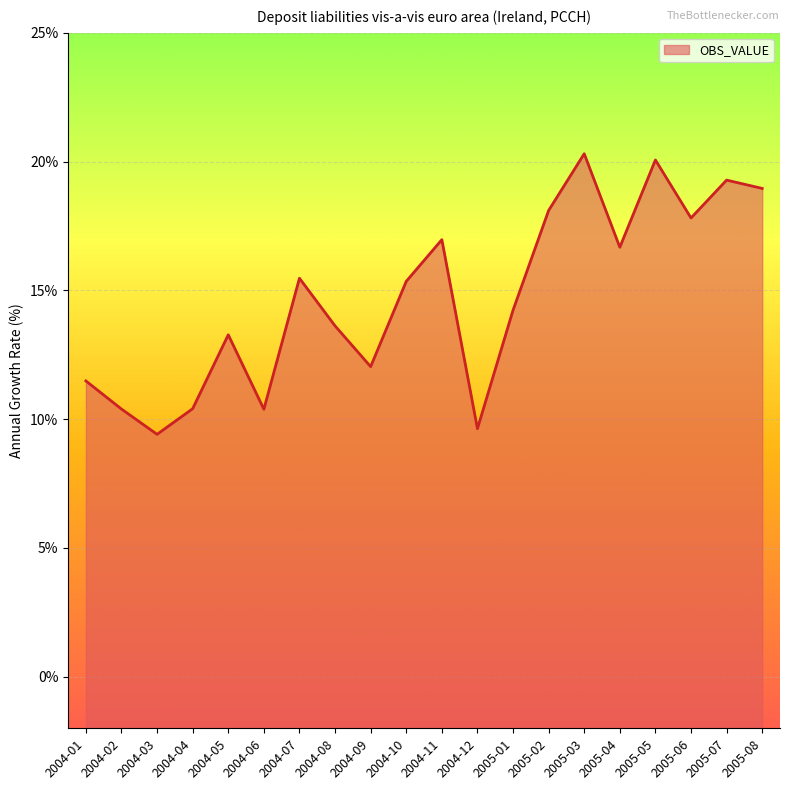

Where is the first local maximum?

2004-05